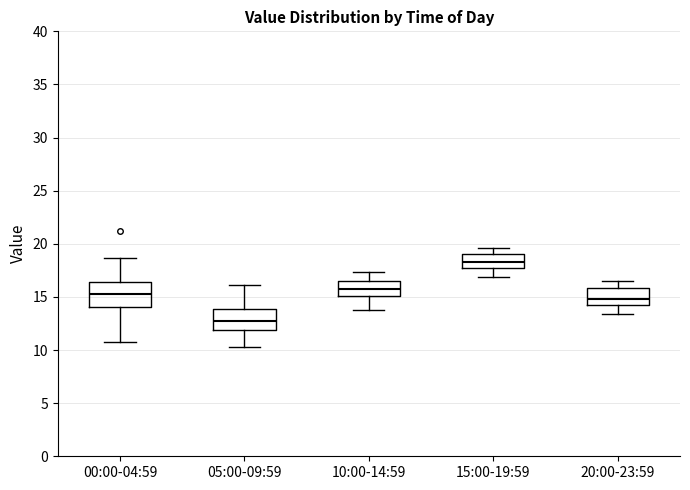

Which box has the lowest median line?

05:00-09:59